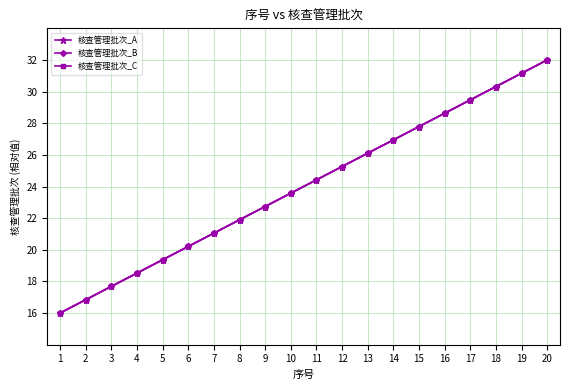

How many times do 核查管理批次_C and 核查管理批次_A cross each other?

10